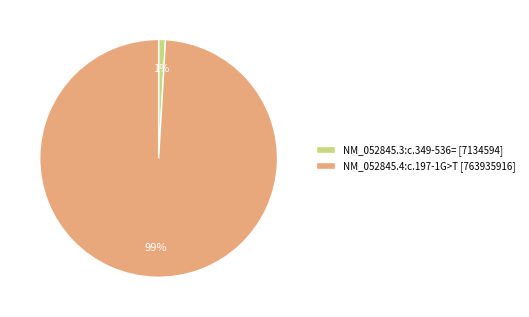

To the nearest percent, what is the difference between the largest and smallest slice percentages?

98%